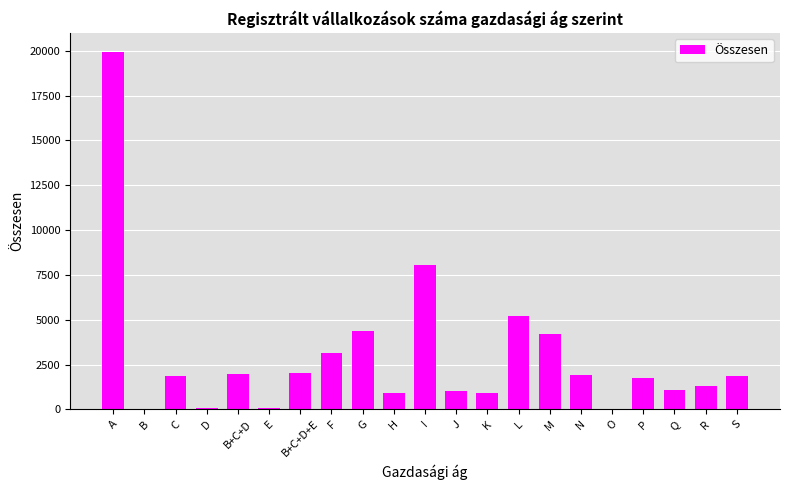

What is the sum of all values?

61634